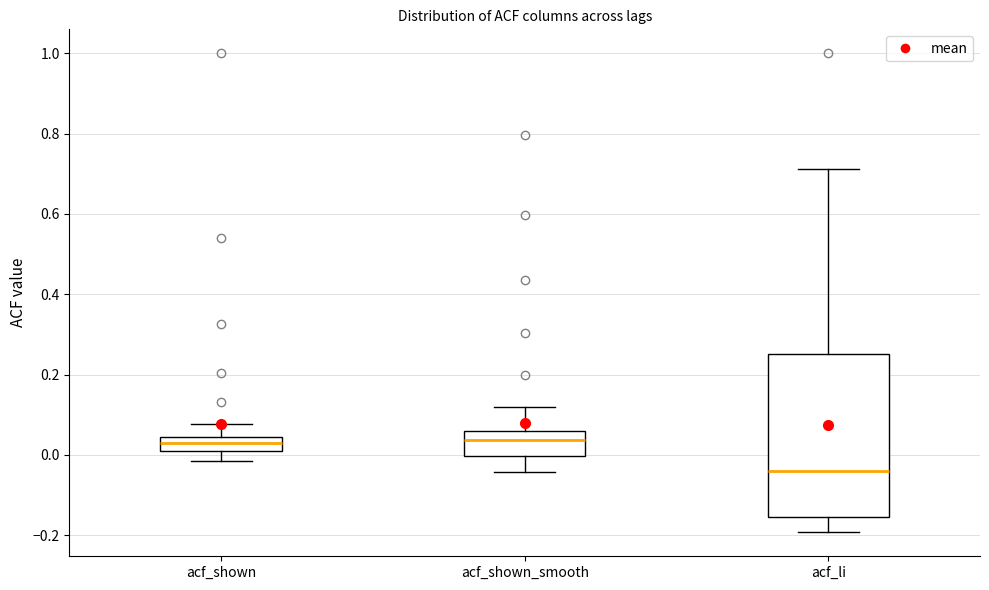

Where does the upper whisker of the box for acf_shown_smooth end on the y-axis? The values are not printed on the chart, so give them approximately, as read against the axis.

0.12